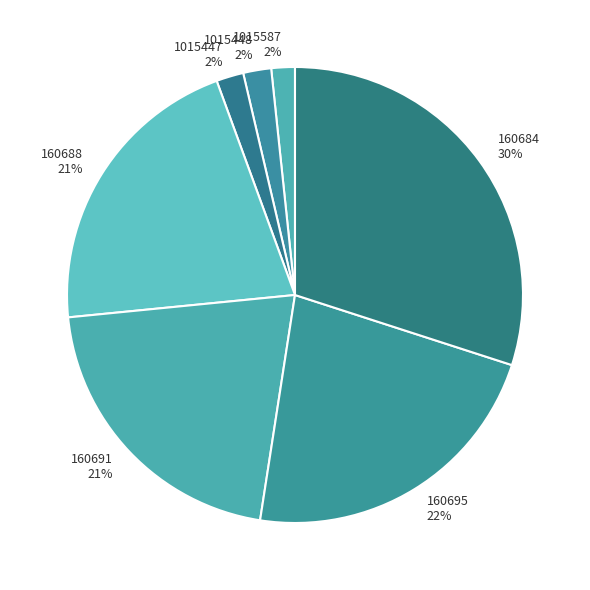

Combined, do 160684 and 160688 account for over 50%?

Yes